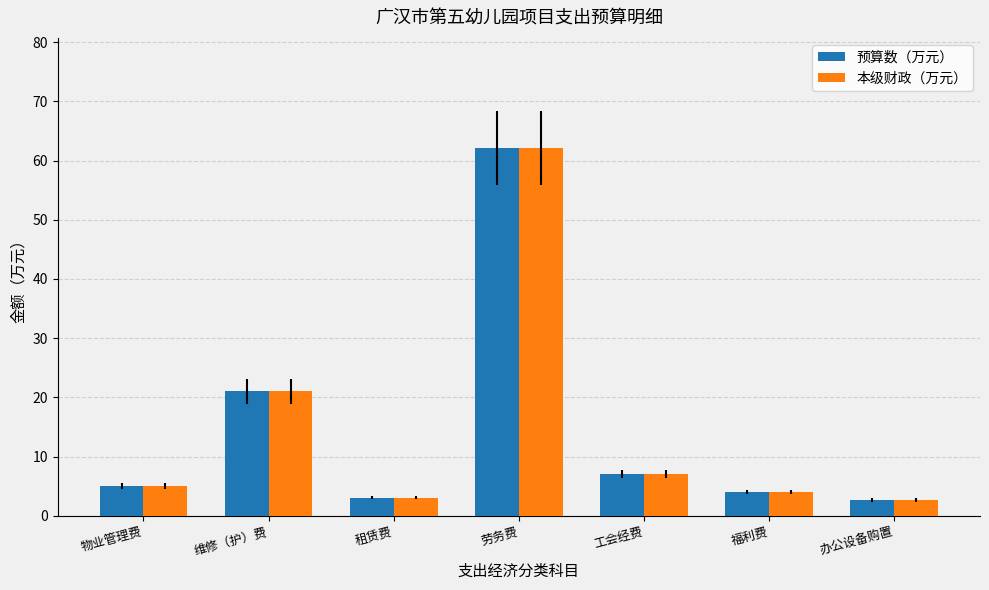

True or false: 本级财政（万元） has a value of 4.0 at 福利费.

True